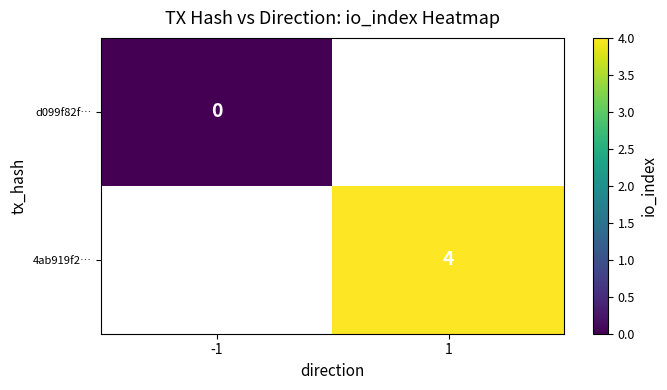

How many distinct data groups are displayed?

2